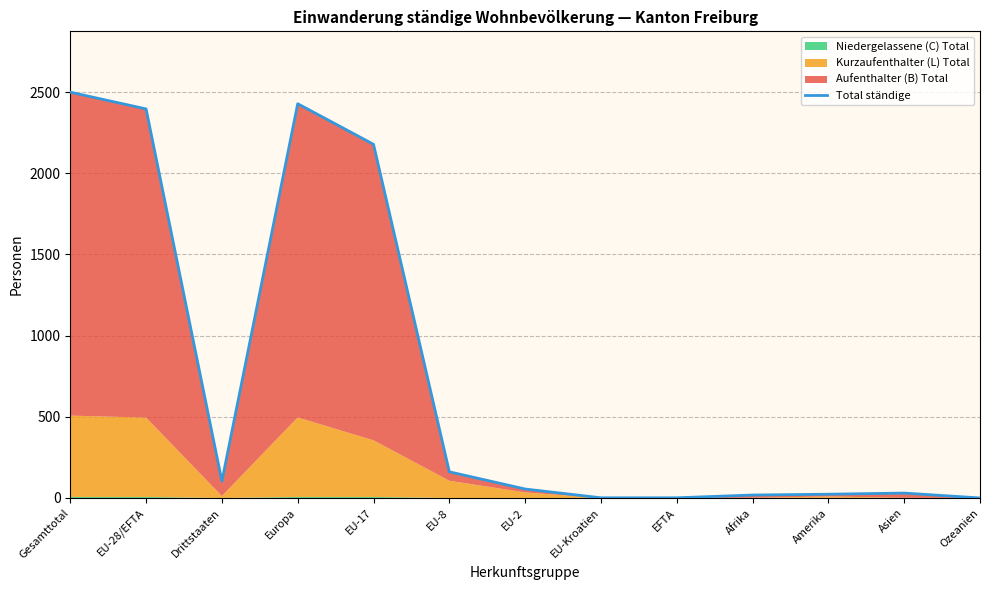

What is the value of the 8th point from the left?

1